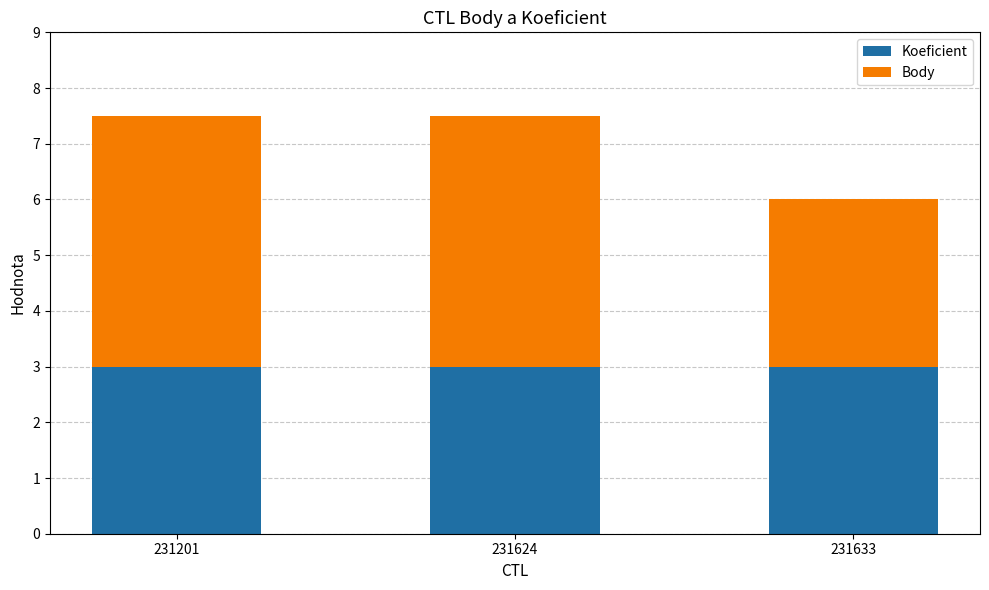

Is it true that Koeficient equals 3.0 at 231624?

True